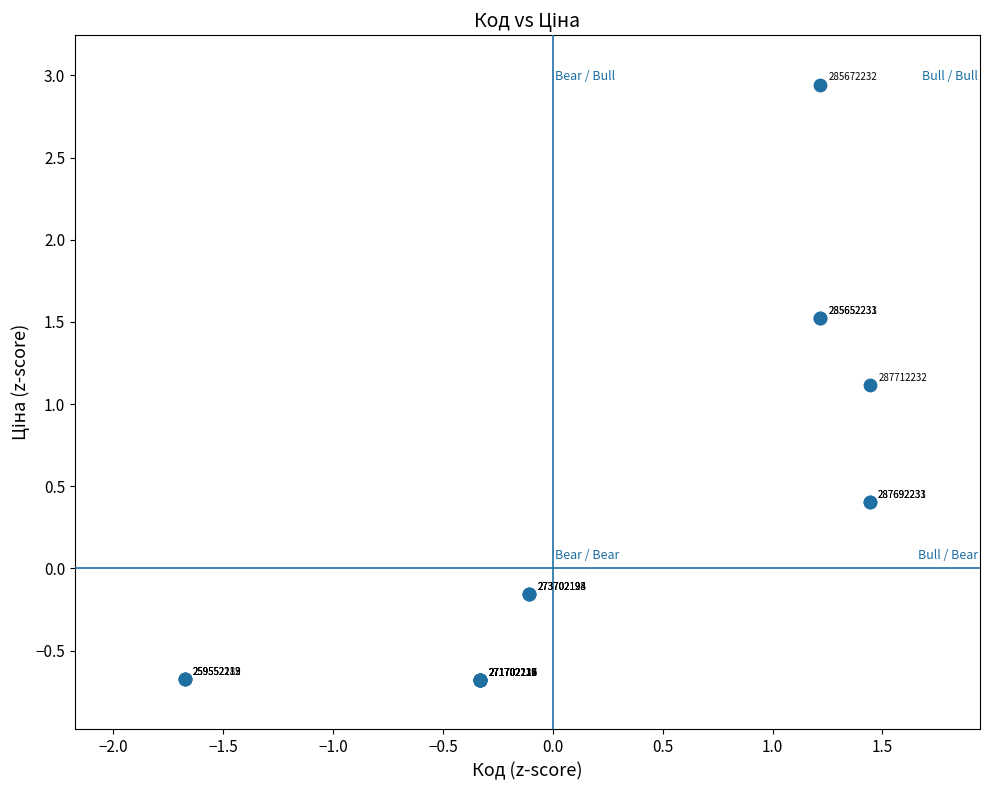

What Y value in the scatter plot is closest to 1?

1.1